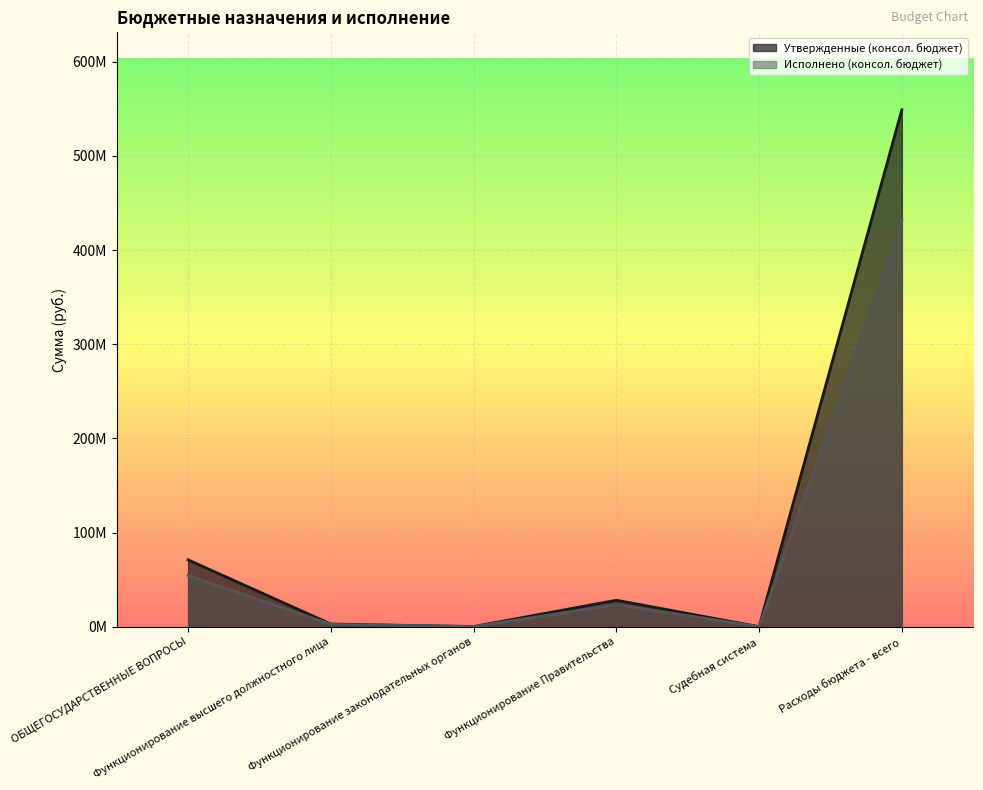

Between Функционирование законодательных органов and Расходы бюджета - всего, which series saw the biggest shift?

Утвержденные (консол. бюджет)